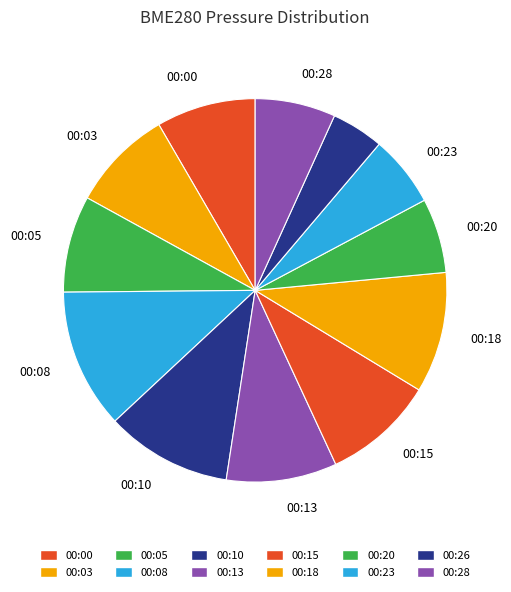

Rank the categories by value from highest to lowest.

00:08, 00:10, 00:18, 00:15, 00:13, 00:03, 00:00, 00:05, 00:28, 00:20, 00:23, 00:26